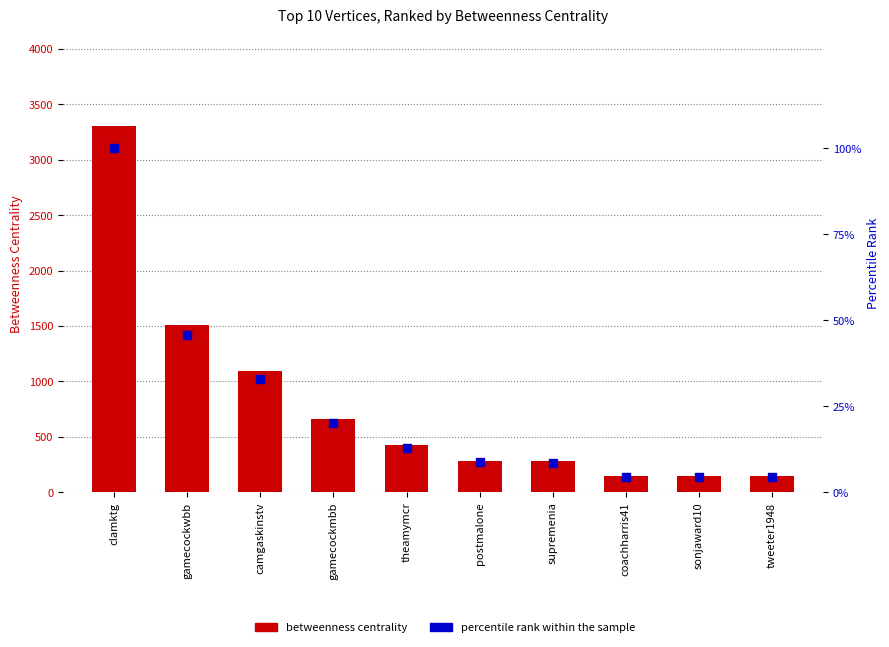

Which series has the widest spread of Y values?

Betweenness Centrality